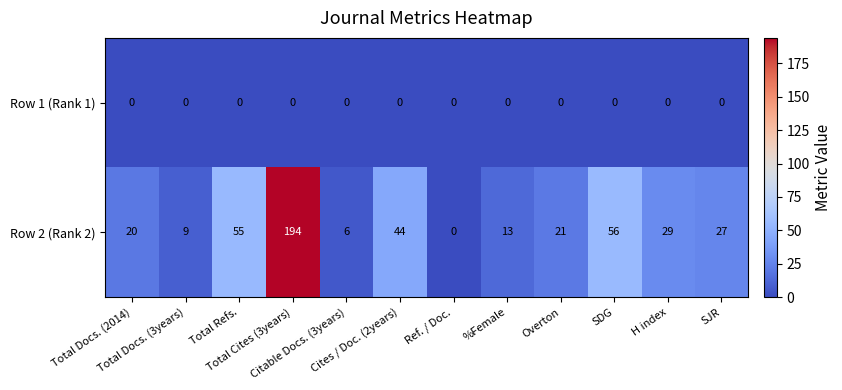

At which category is the sum across all series the highest?

Total Cites (3years)